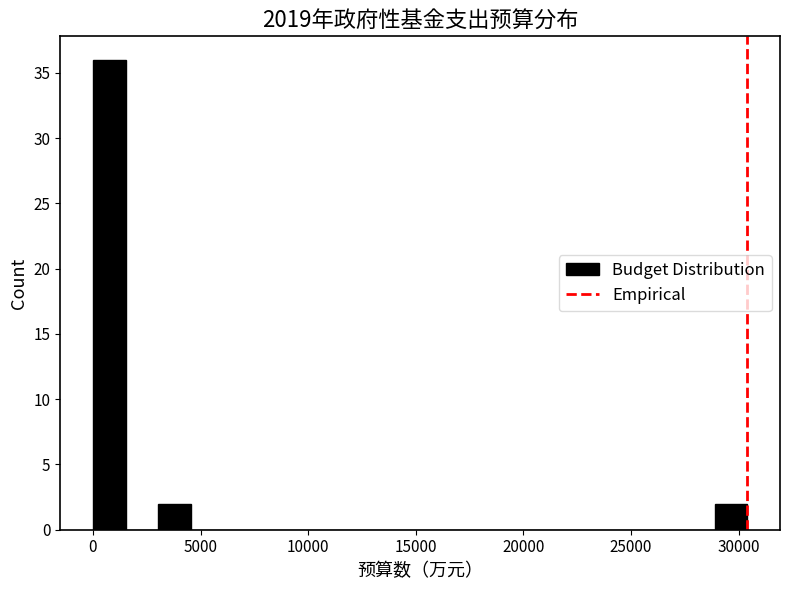

Read against the x-axis, roughly where is the centre of the tallest bar?

1000